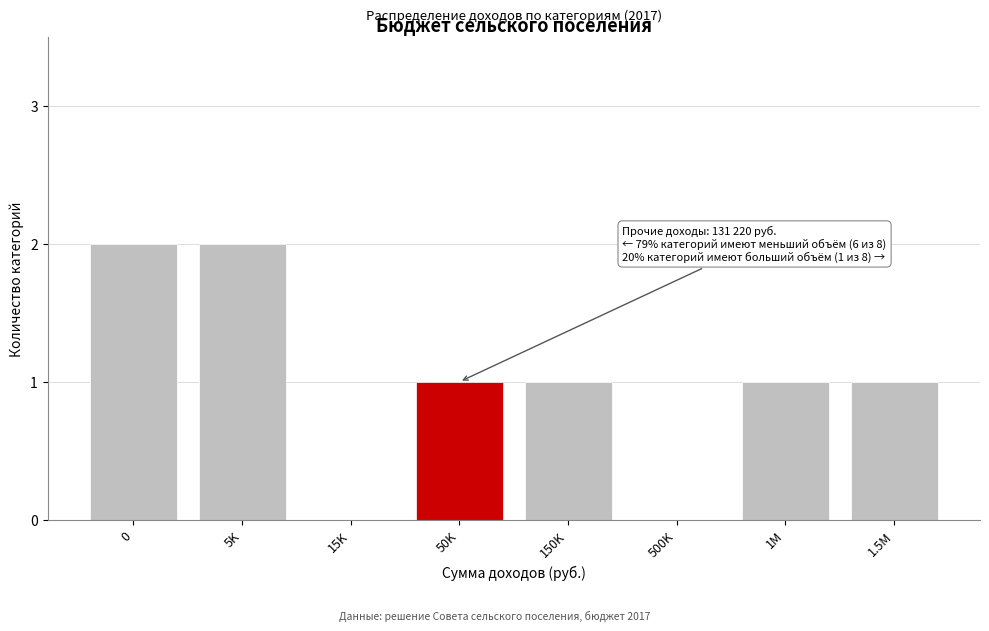

Reading left to right, list all the values displayed in this chart.

0=2	5K=2	15K=0	50K=1	150K=1	500K=0	1M=1	1.5M=1